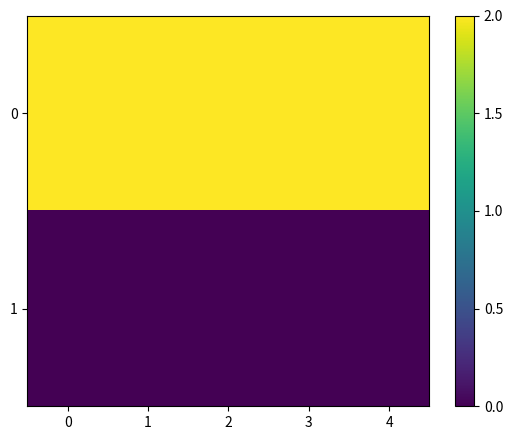

Reading left to right, transcribe all the data shown in this chart.

0: 0=2	1=2	2=2	3=2	4=2
1: 0=0	1=0	2=0	3=0	4=0